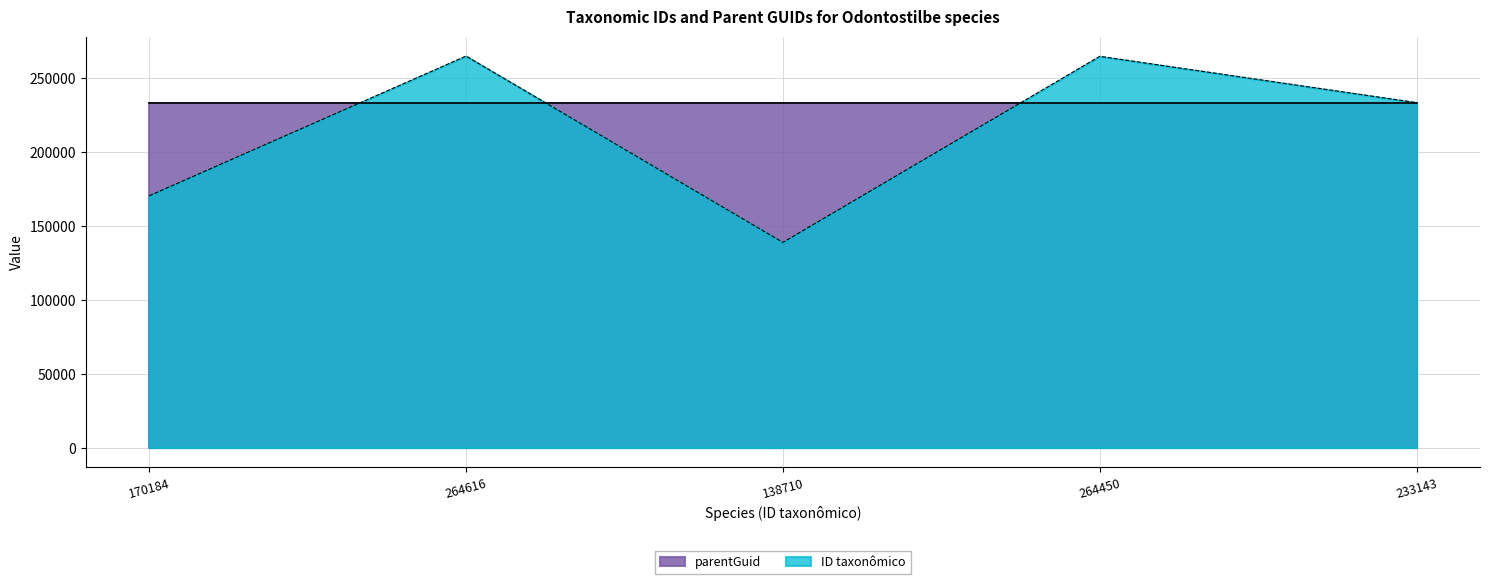

At which label does the data first exceed 233143?

264616